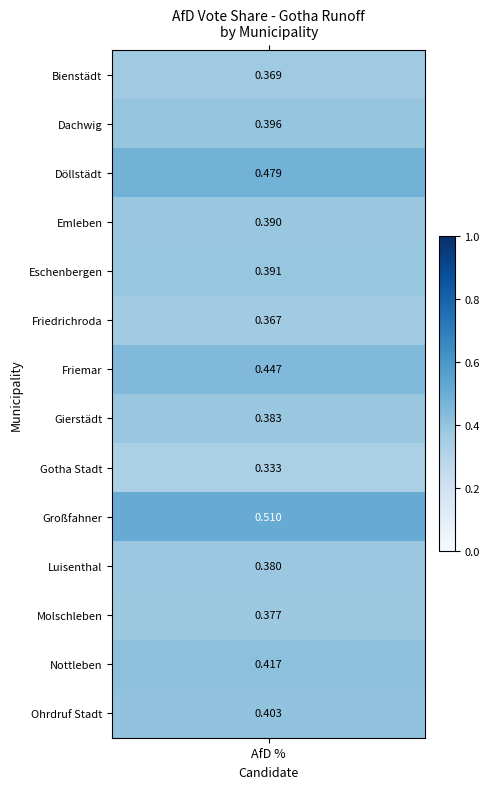

How many values in the Dachwig series exceed 0?

1